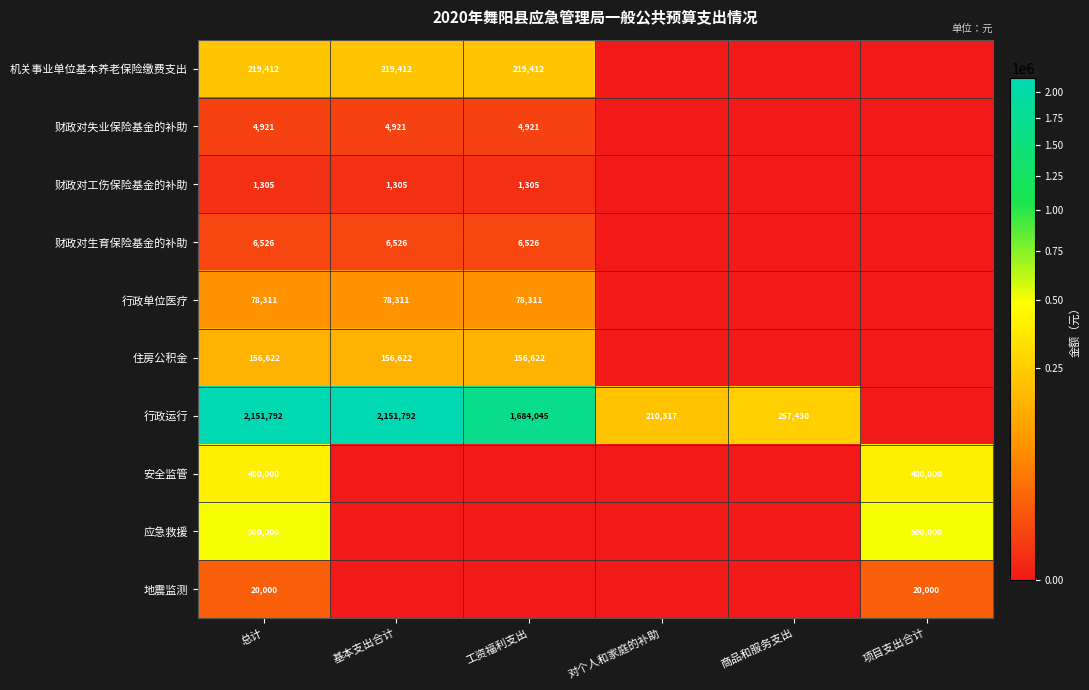

How many categories are shown in the chart?

6